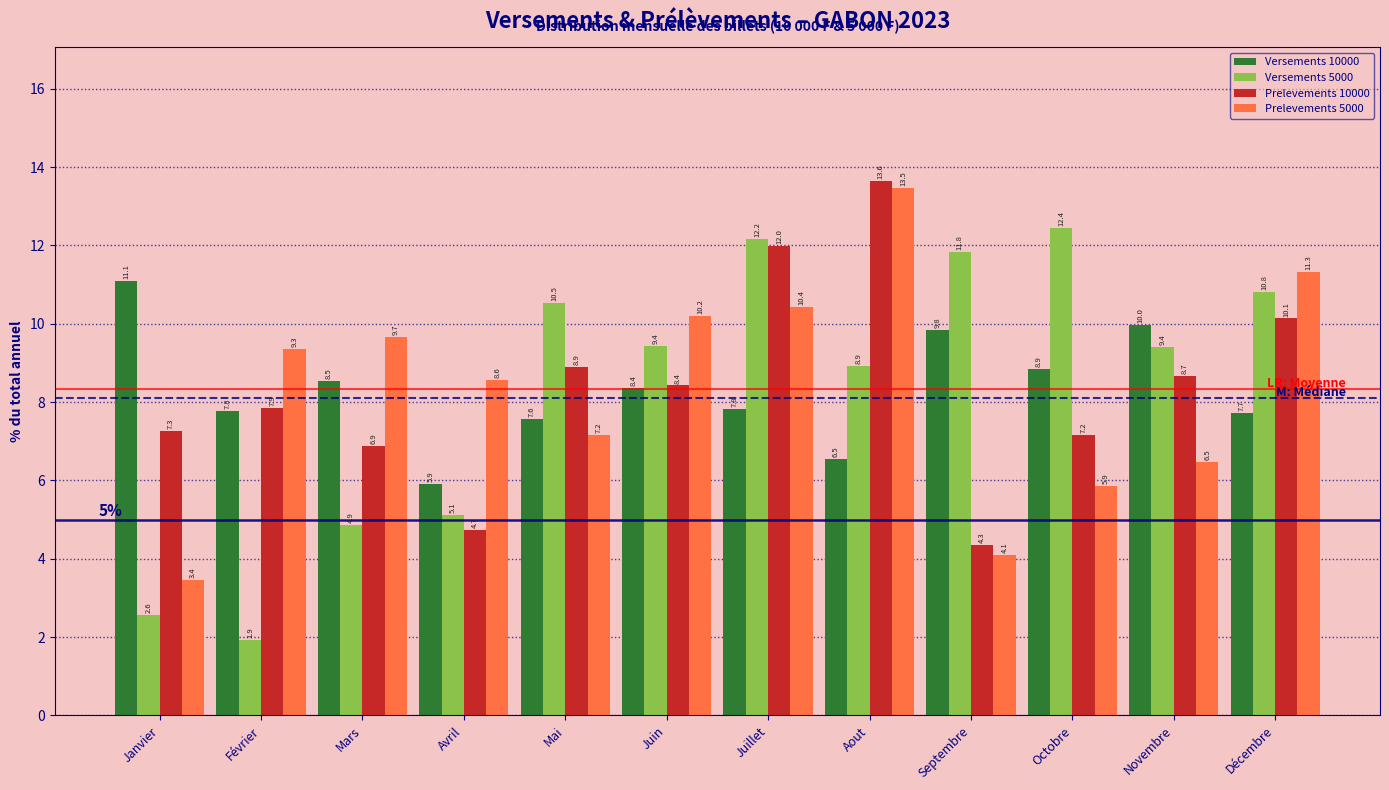

Reading left to right, what are all the values shown in this chart?

Versements 10000: Janvier=11.1	Février=7.8	Mars=8.5	Avril=5.9	Mai=7.6	Juin=8.4	Juillet=7.8	Aout=6.5	Septembre=9.8	Octobre=8.9	Novembre=10.0	Décembre=7.7
Versements 5000: Janvier=2.6	Février=1.9	Mars=4.9	Avril=5.1	Mai=10.5	Juin=9.4	Juillet=12.2	Aout=8.9	Septembre=11.8	Octobre=12.4	Novembre=9.4	Décembre=10.8
Prelevements 10000: Janvier=7.3	Février=7.9	Mars=6.9	Avril=4.7	Mai=8.9	Juin=8.4	Juillet=12.0	Aout=13.6	Septembre=4.3	Octobre=7.2	Novembre=8.7	Décembre=10.1
Prelevements 5000: Janvier=3.4	Février=9.3	Mars=9.7	Avril=8.6	Mai=7.2	Juin=10.2	Juillet=10.4	Aout=13.5	Septembre=4.1	Octobre=5.9	Novembre=6.5	Décembre=11.3